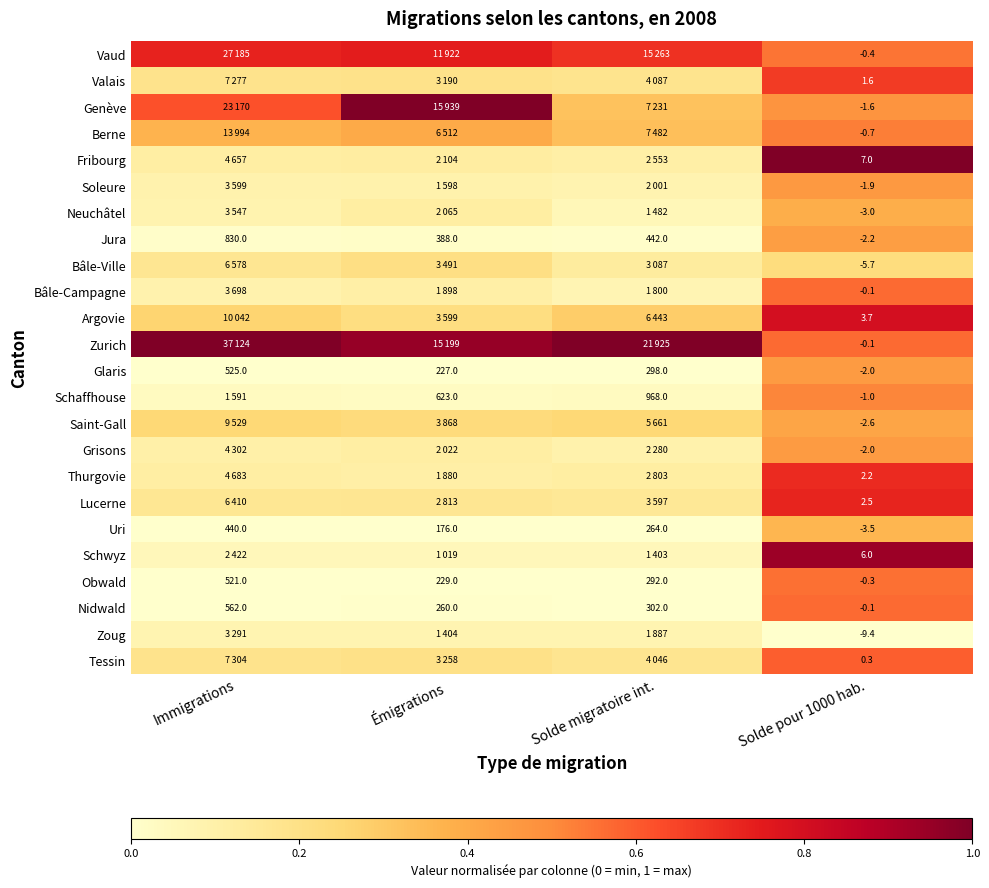

Where does the Glaris series first go above 298?

Immigrations